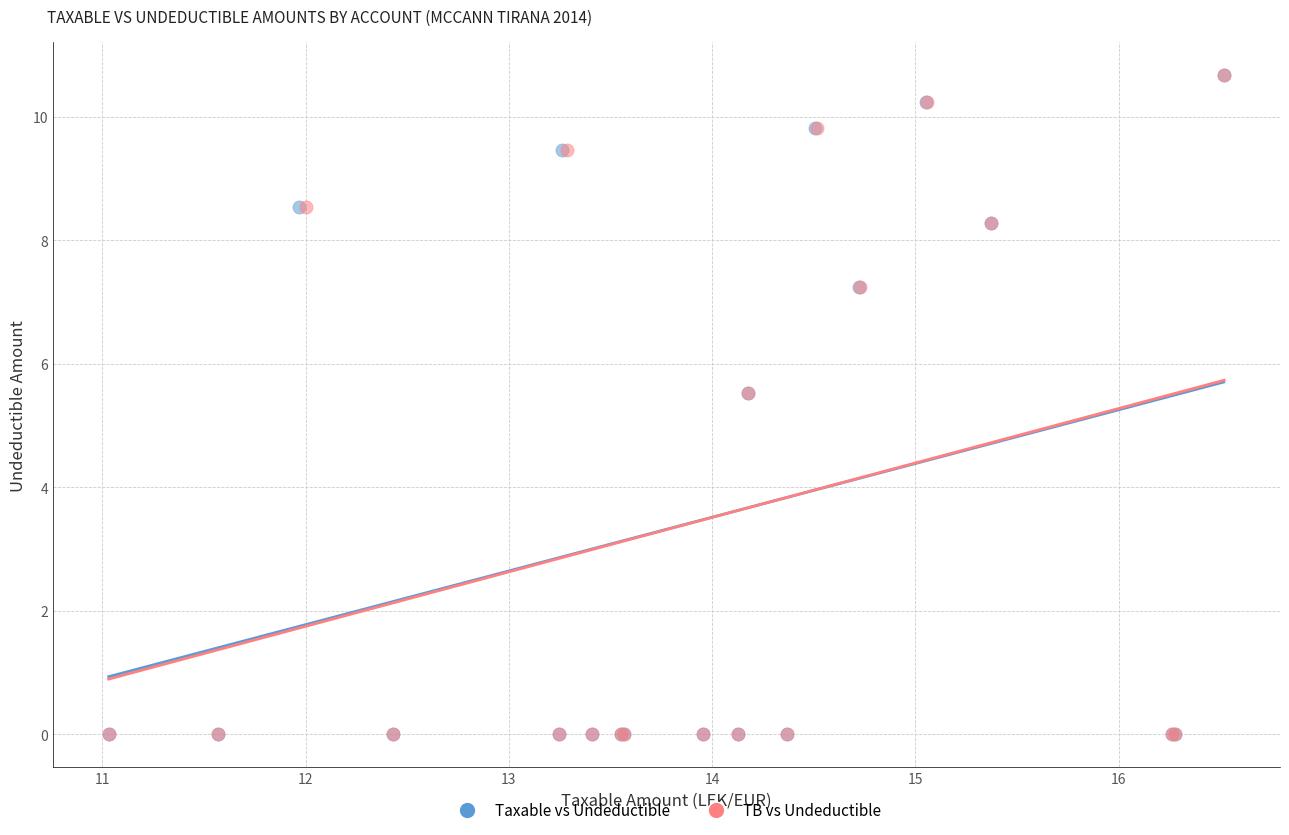

What are all the series names shown in the legend?

Taxable vs Undeductible, TB vs Undeductible